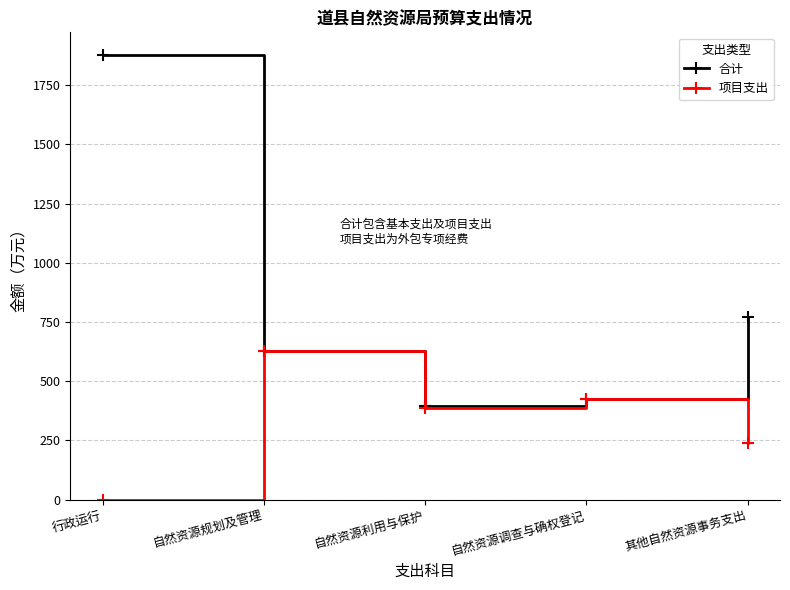

What is the spread (max minus min) of values at 其他自然资源事务支出?

532.0